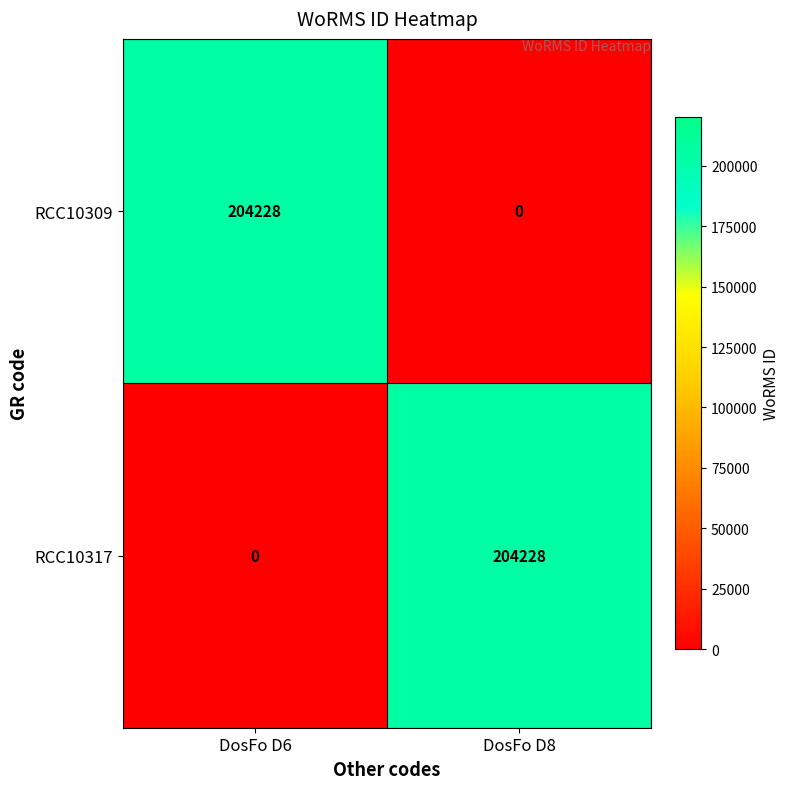

Is it true that RCC10317 equals -79962 at DosFo D6?

False